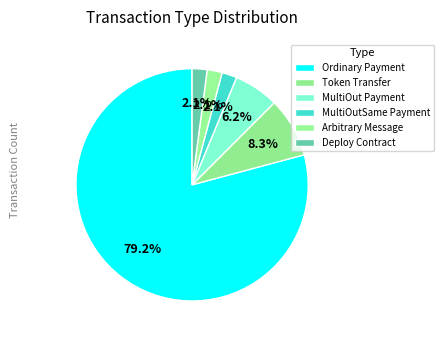

Rank the categories by value from lowest to highest.

MultiOutSame Payment, Arbitrary Message, Deploy Contract, MultiOut Payment, Token Transfer, Ordinary Payment